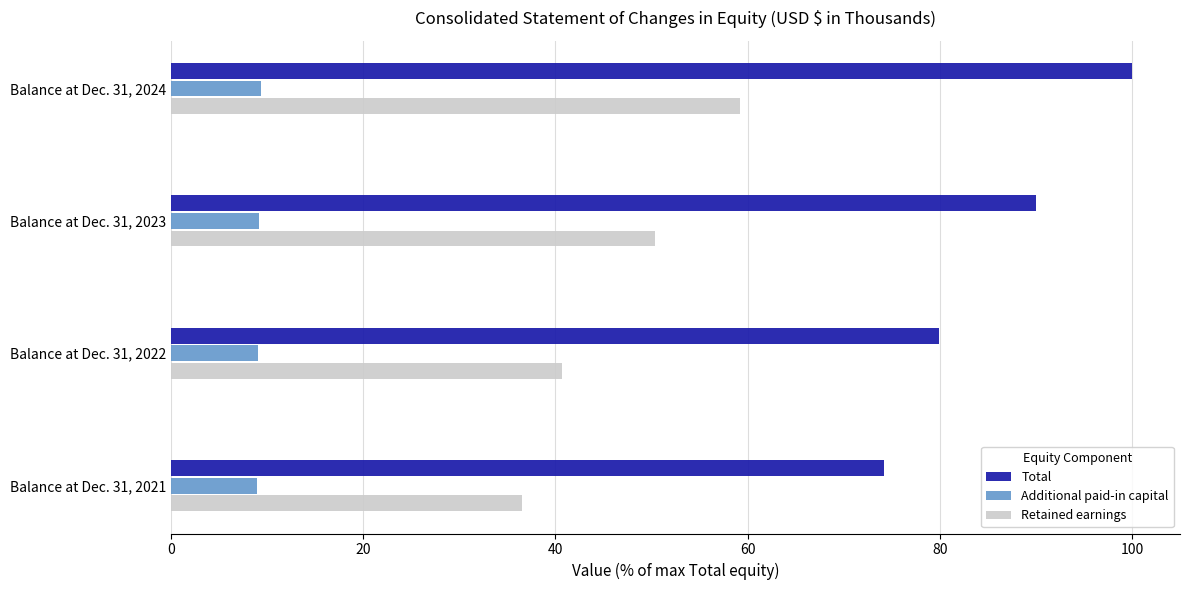

Is it true that Additional paid-in capital equals 1.8 at Balance at Dec. 31, 2022?

False